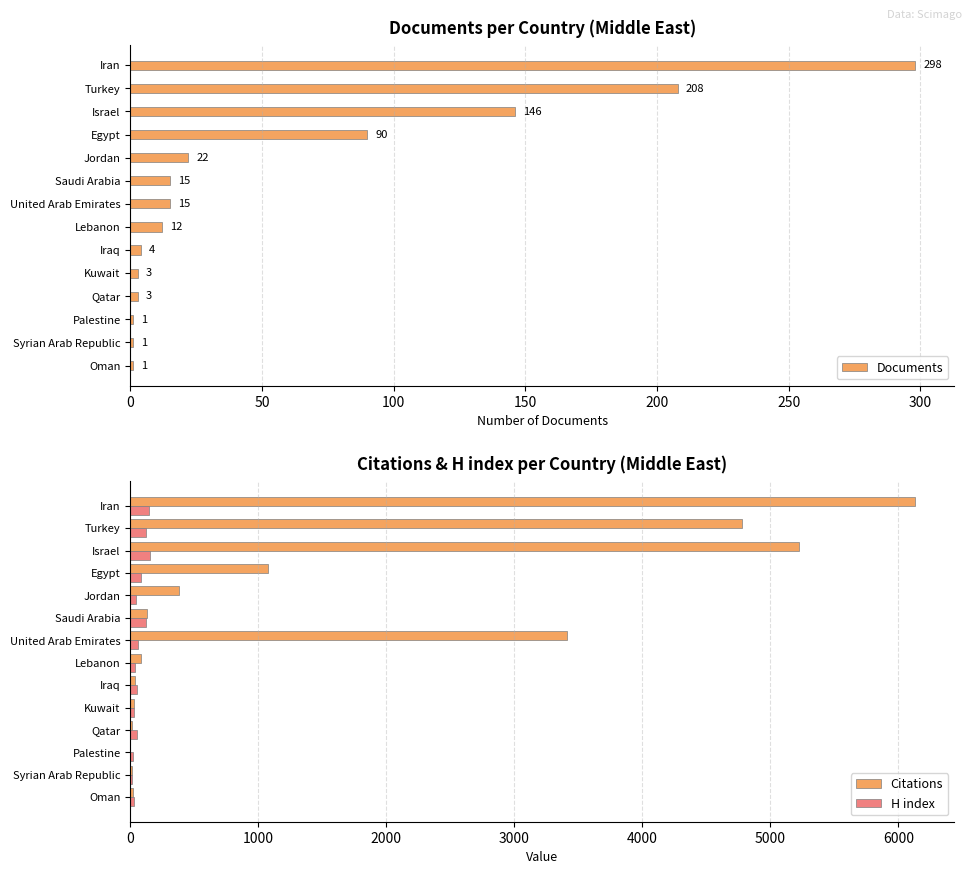

How many data points does each series have?

14